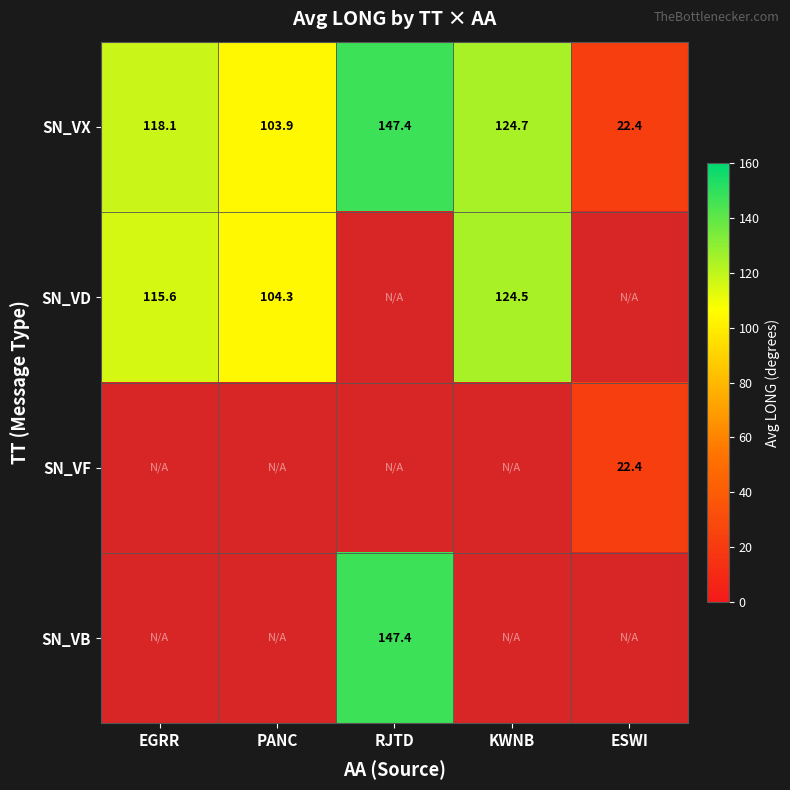

Where does the SN_VX series first go above 118?

EGRR